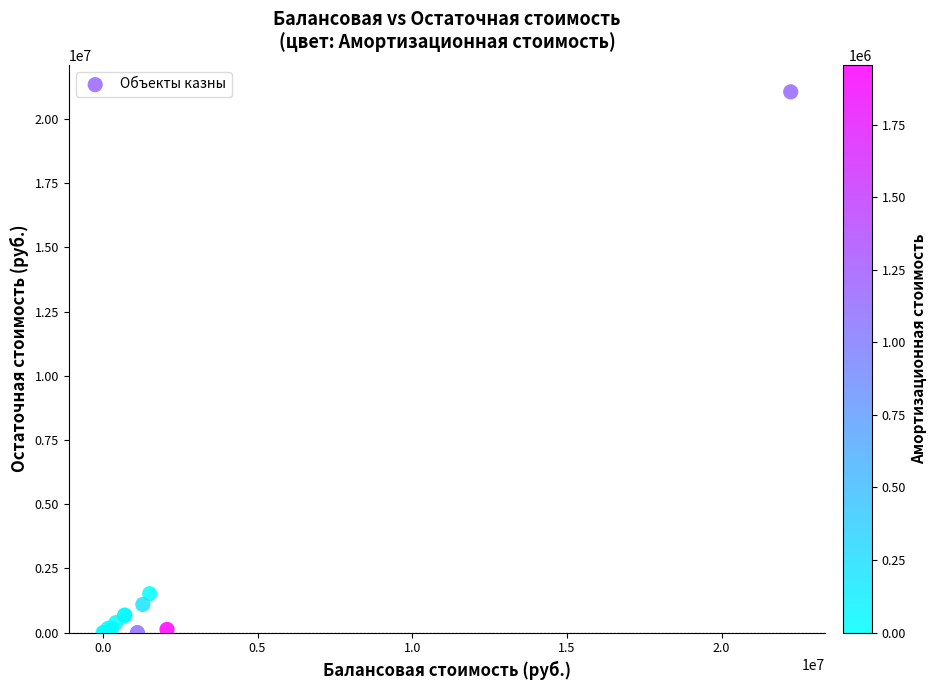

What Y value in the scatter plot is closest to 10529618?

1515286.2